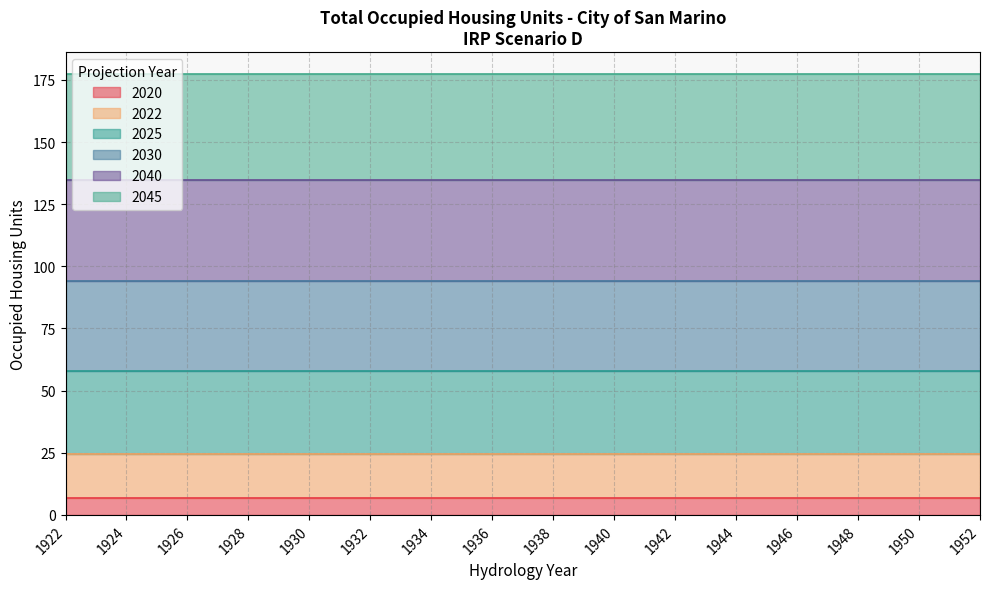

Is it true that 2022 equals 6867.6 at 1930?

False